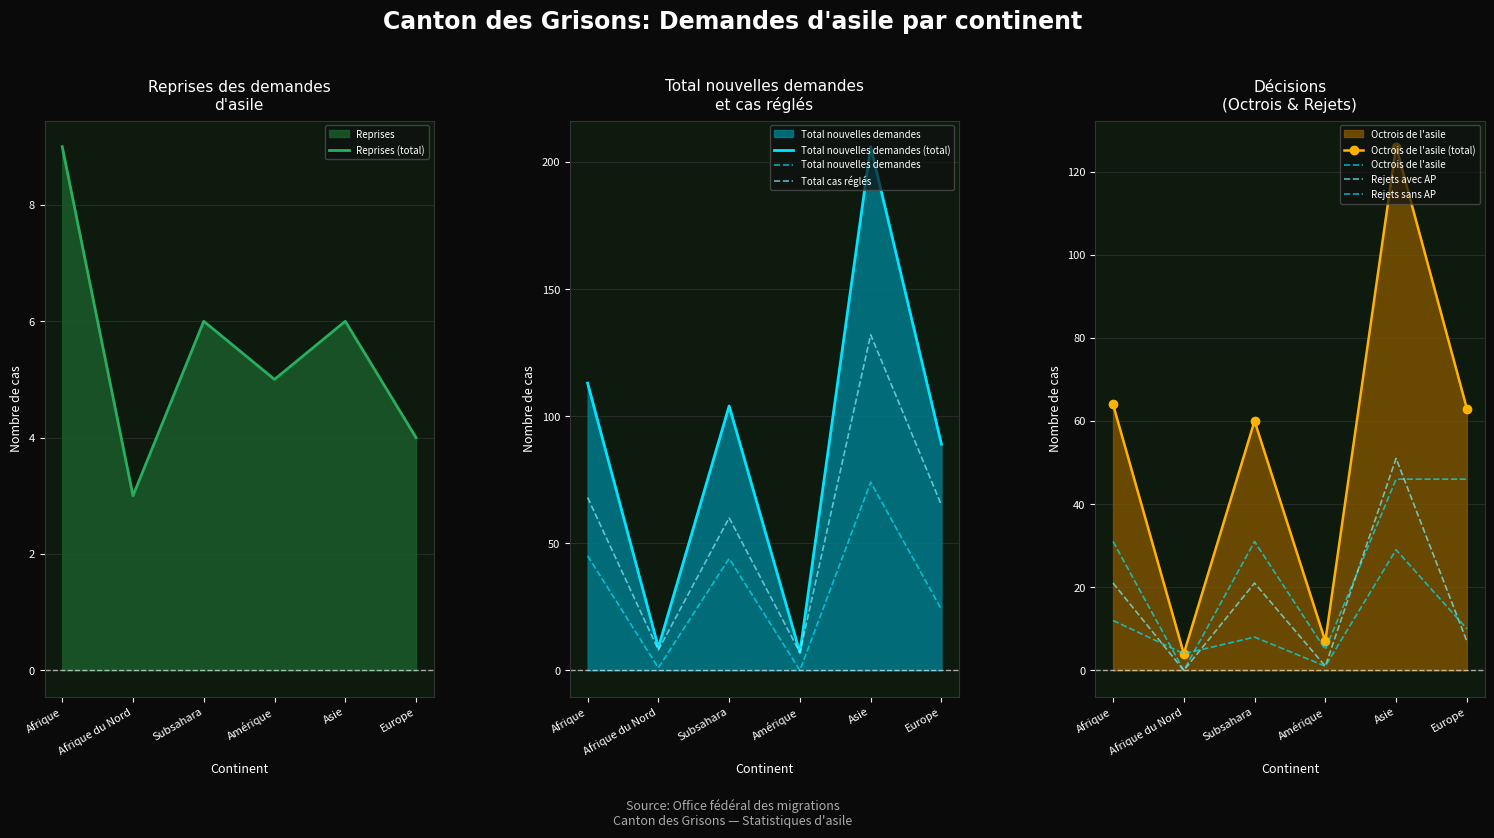

True or false: Total nouvelles demandes and Total cas réglés intersect in this chart.

False